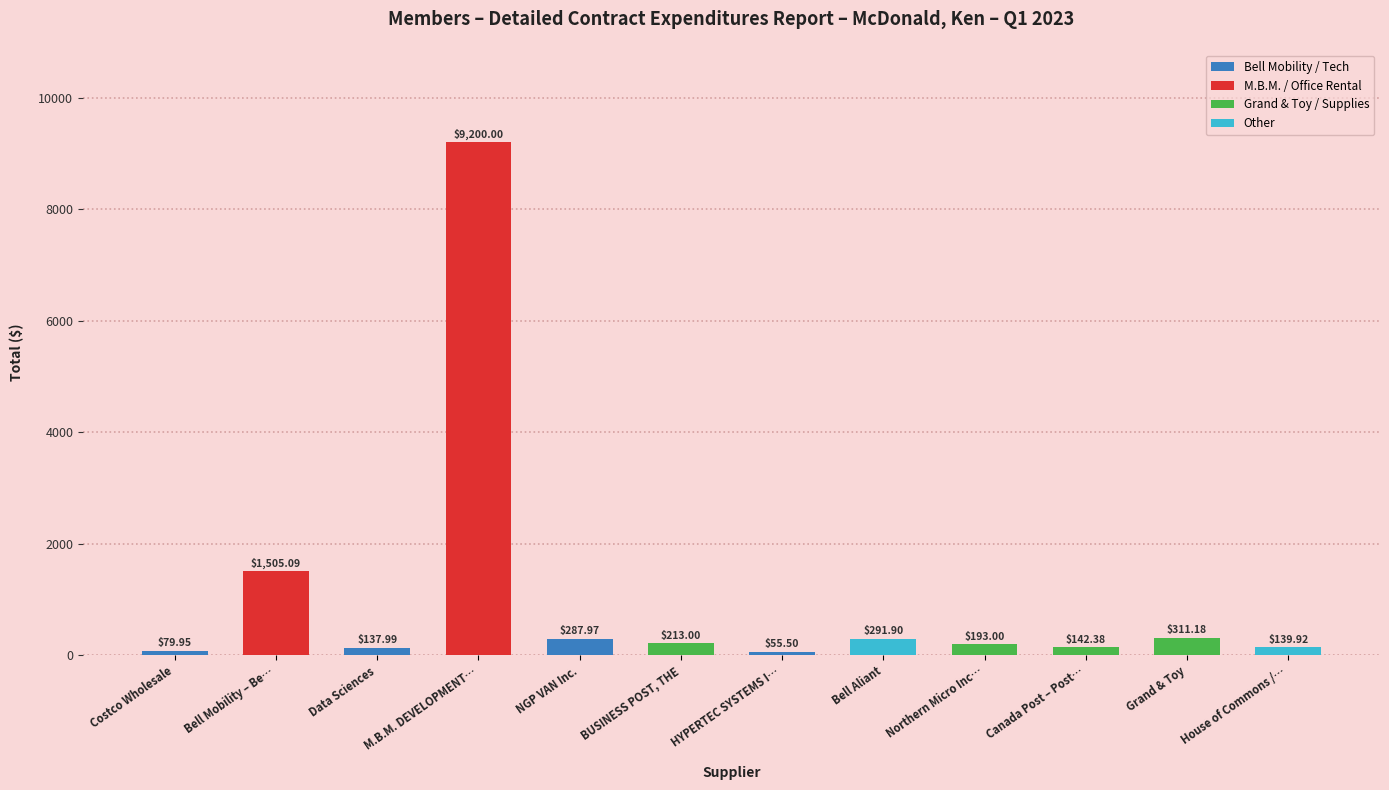

What position from the left is HYPERTEC SYSTEMS I…?

7